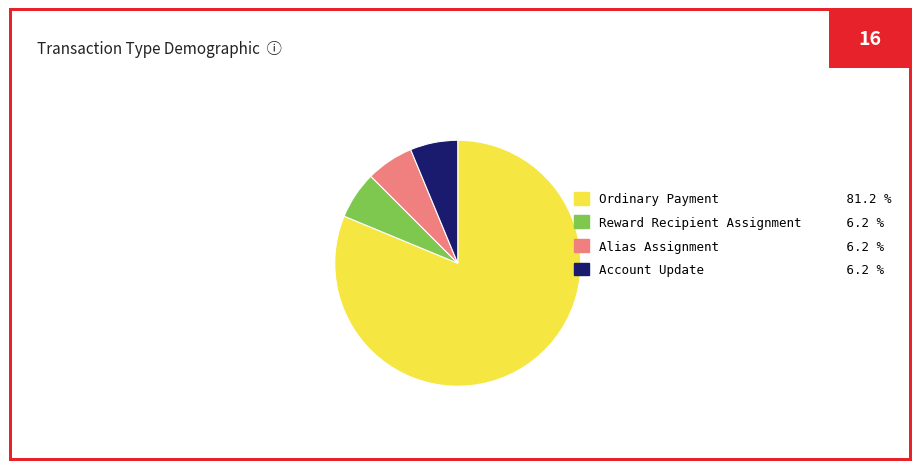

Is there any slice that represents more than half of the pie?

Yes